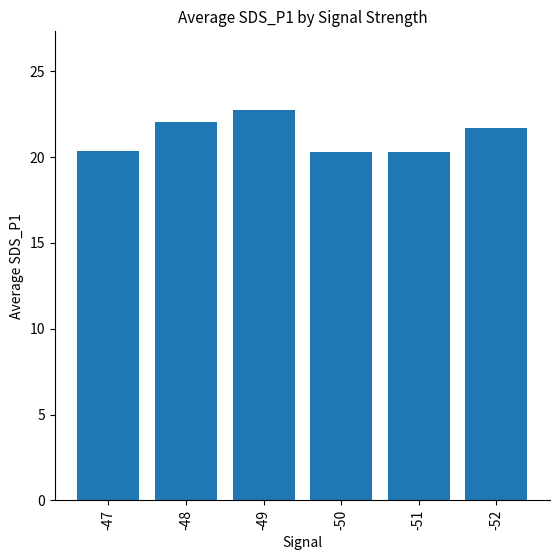

What is the difference between the maximum and minimum values?

2.5